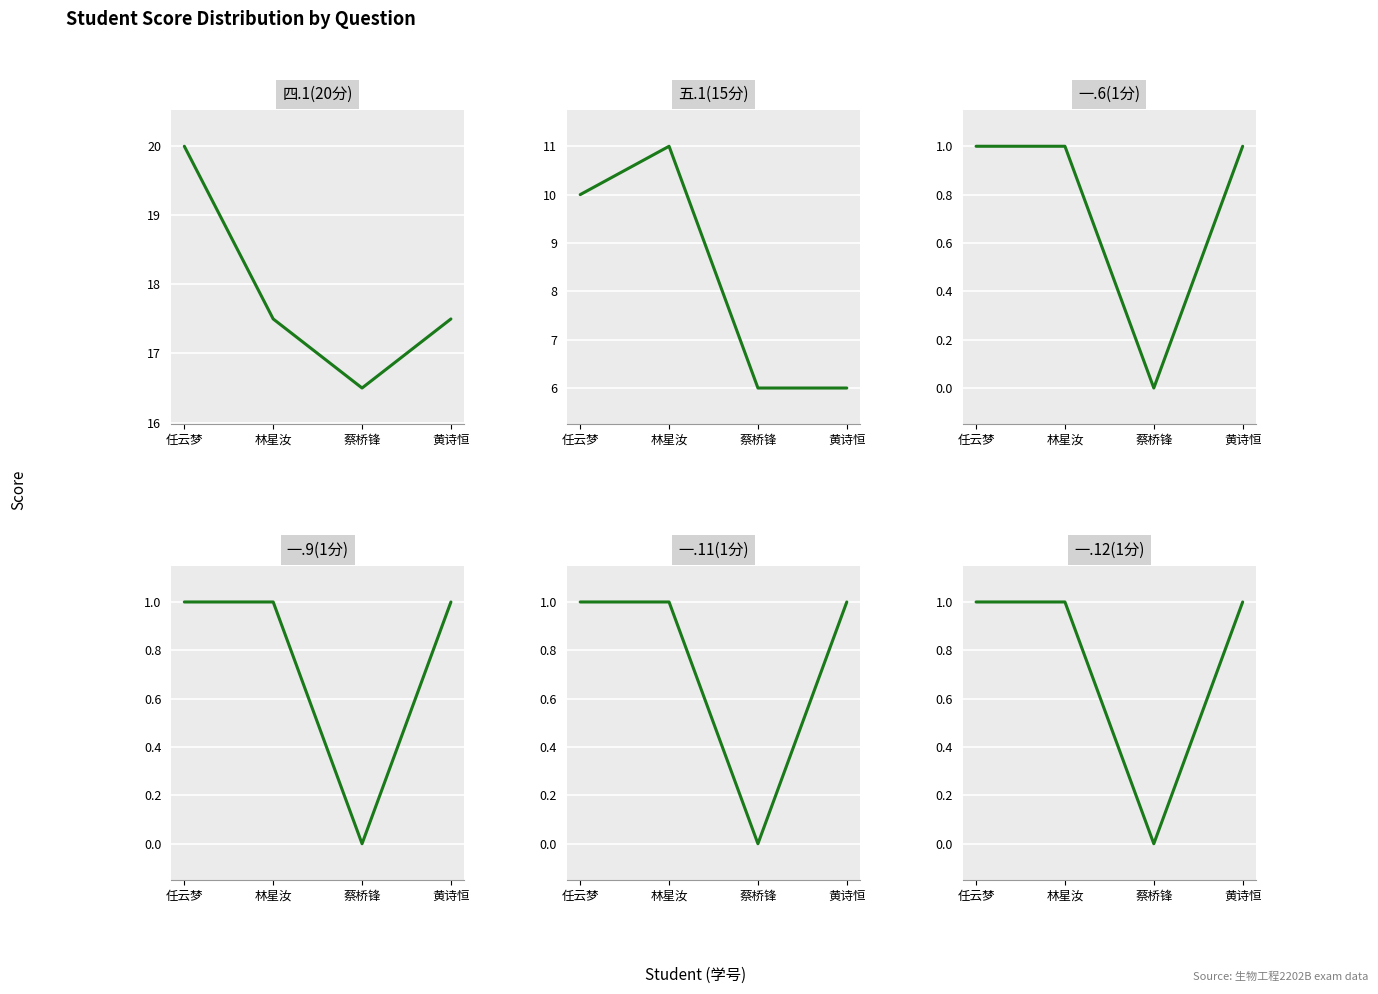

Reading right to left, extract all data points from this chart.

四.1(20分): 17.5	16.5	17.5	20.0
五.1(15分): 6.0	6.0	11.0	10.0
一.6(1分): 1.0	0.0	1.0	1.0
一.9(1分): 1.0	0.0	1.0	1.0
一.11(1分): 1.0	0.0	1.0	1.0
一.12(1分): 1.0	0.0	1.0	1.0